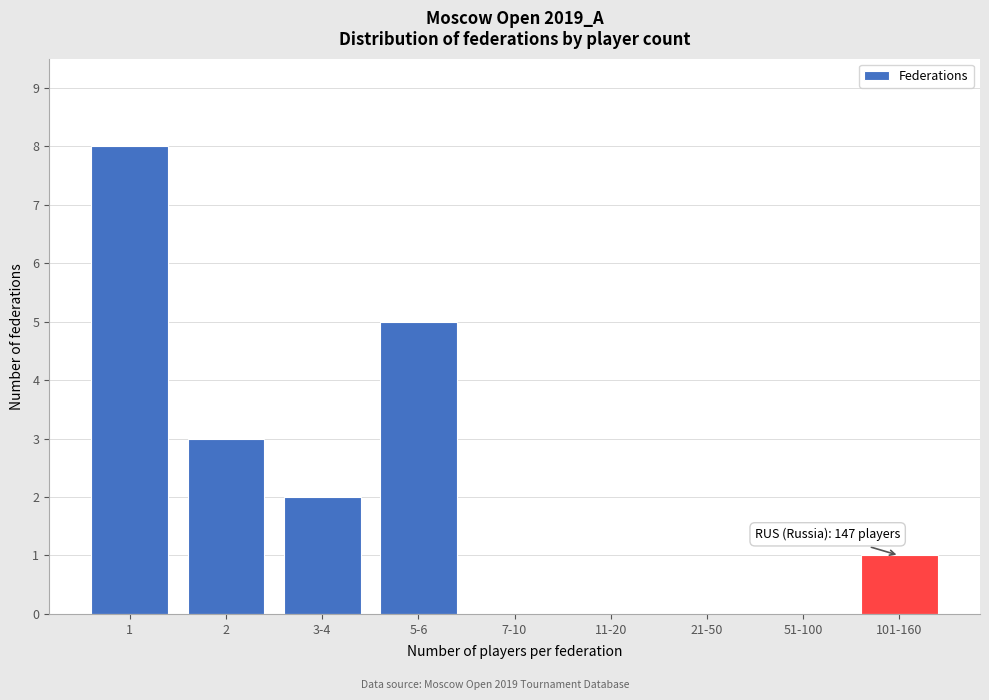

Reading right to left, list all the values displayed in this chart.

101-160=1	51-100=0	21-50=0	11-20=0	7-10=0	5-6=5	3-4=2	2=3	1=8